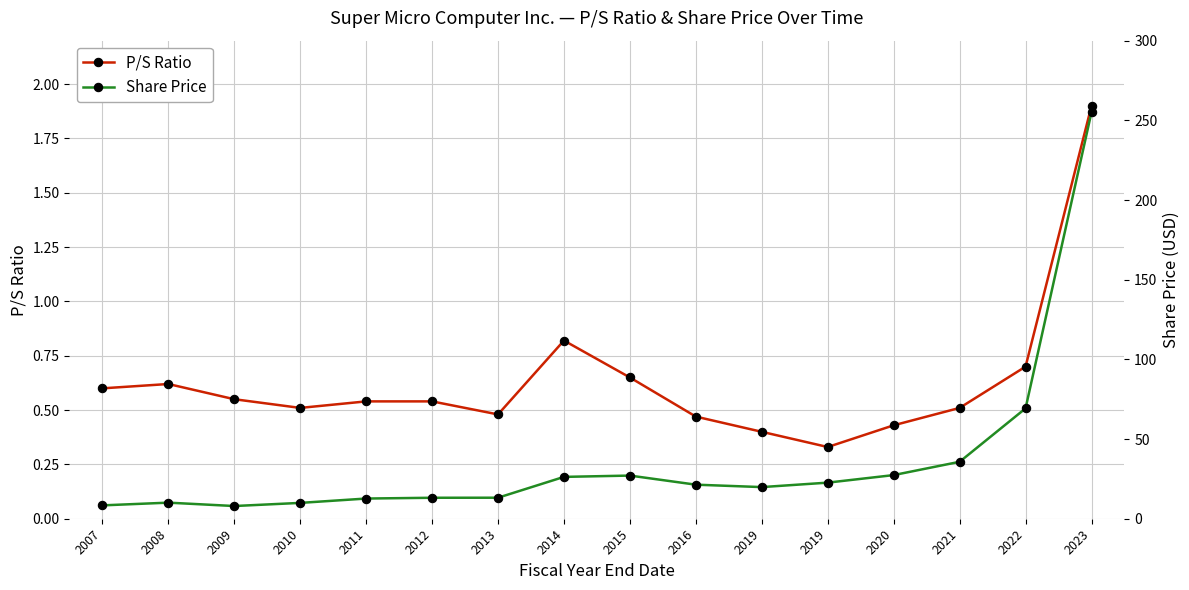

The P/S Ratio series shows 0.6 at 2007. True or false?

True